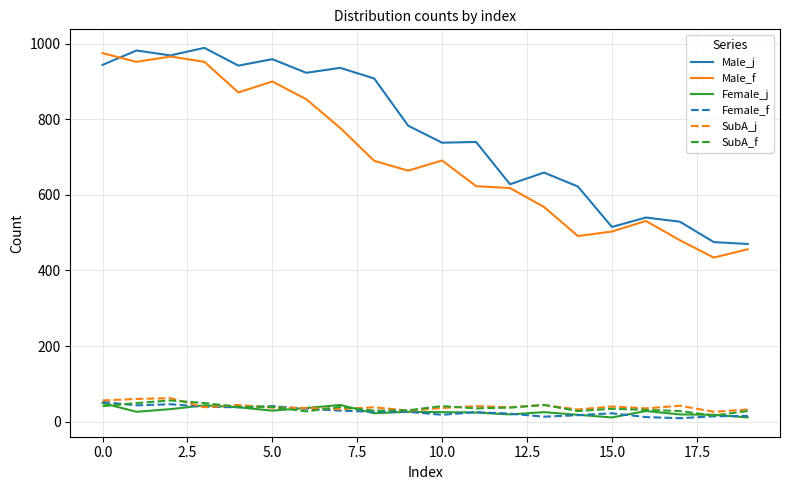

Which series has the largest range (max minus min)?

Male_f